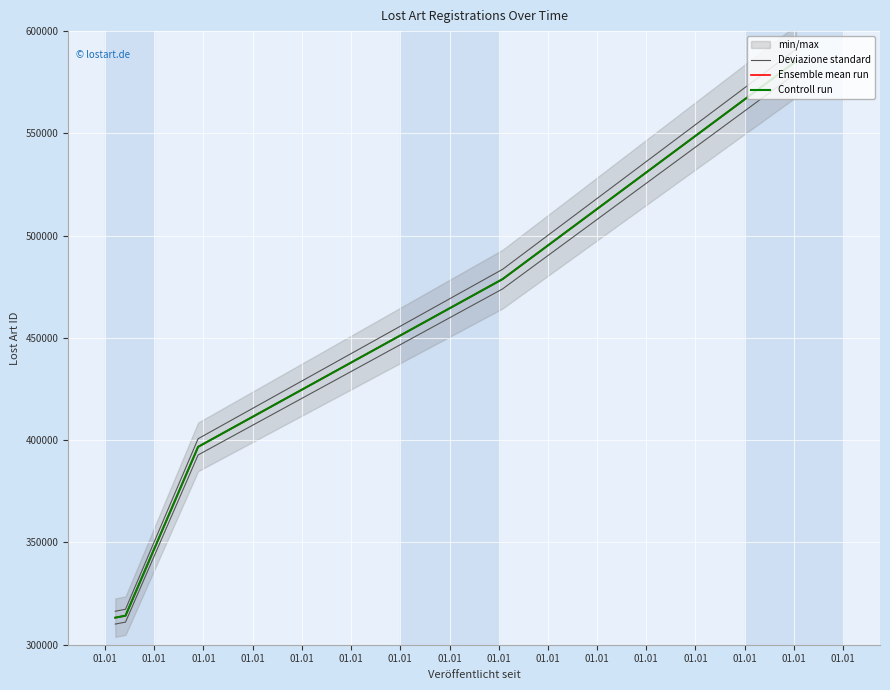

How many data points in Deviazione standard are less than 392779?

3